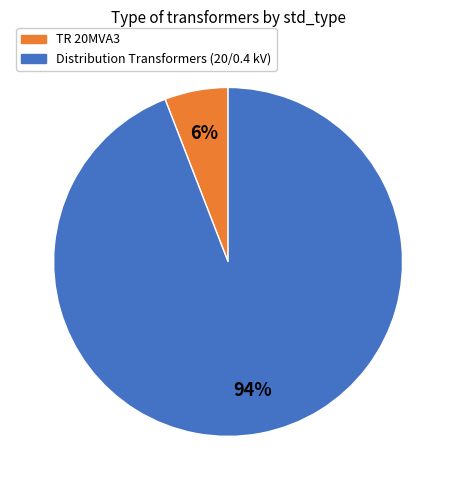

How many segments does this pie chart have?

2